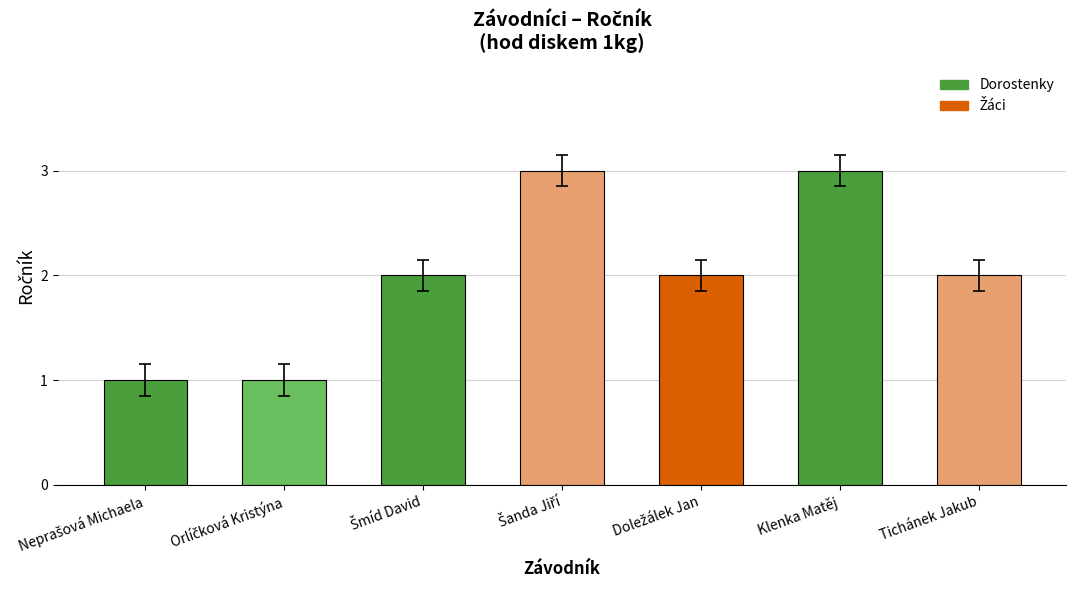

What value does the data have at Klenka Matěj?

3